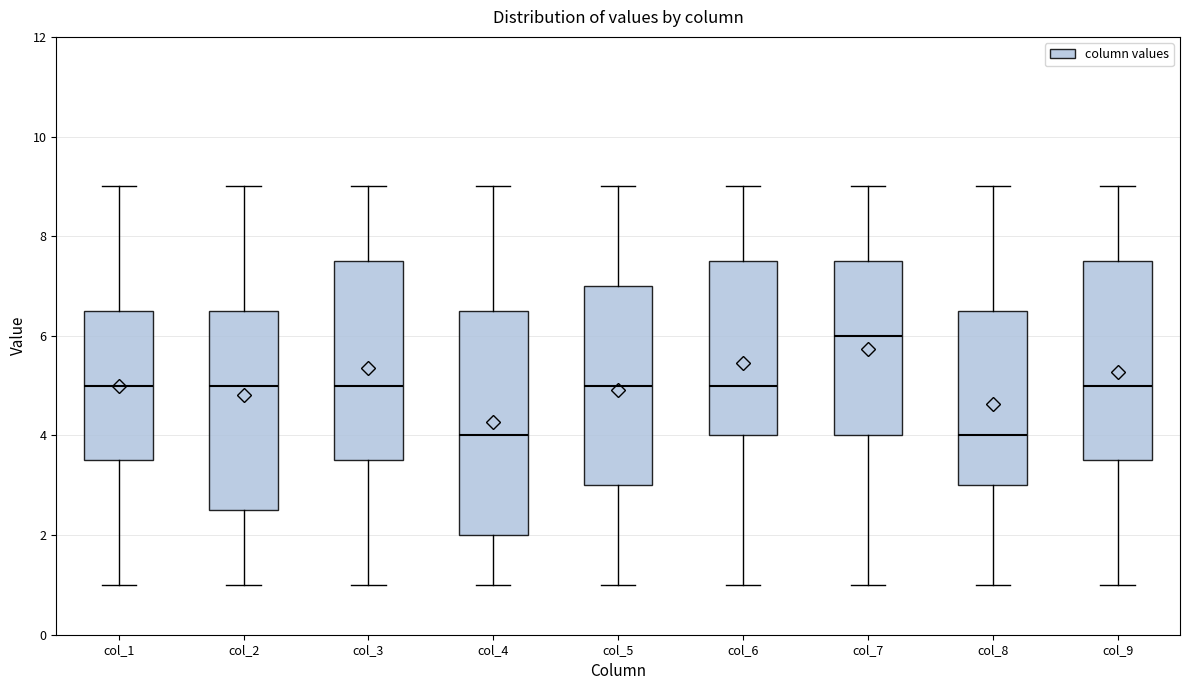

Which box is the tallest, from its lower edge to its upper edge?

col_4